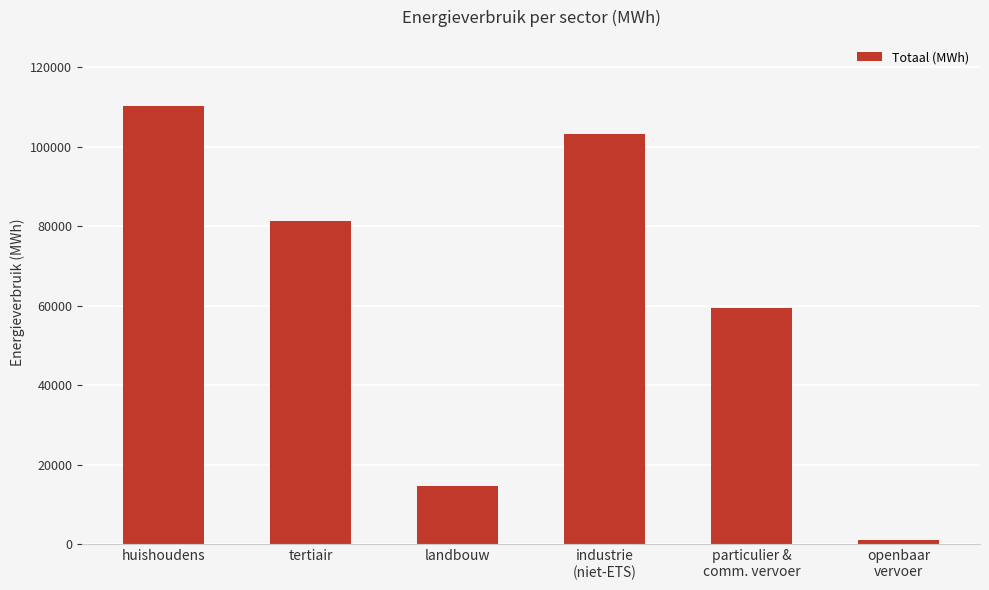

What is the maximum value shown in the chart?

110273.1